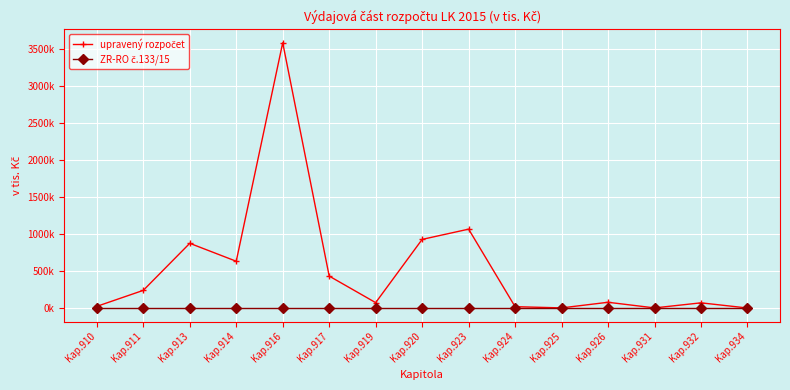

The ZR-RO č.133/15 series shows 0.0 at Kap.926. True or false?

True